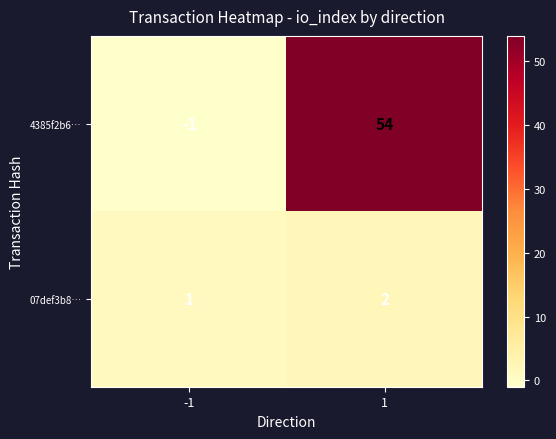

Reading right to left, what are all the values shown in this chart?

4385f2b6…: 54	-1
07def3b8…: 2	1